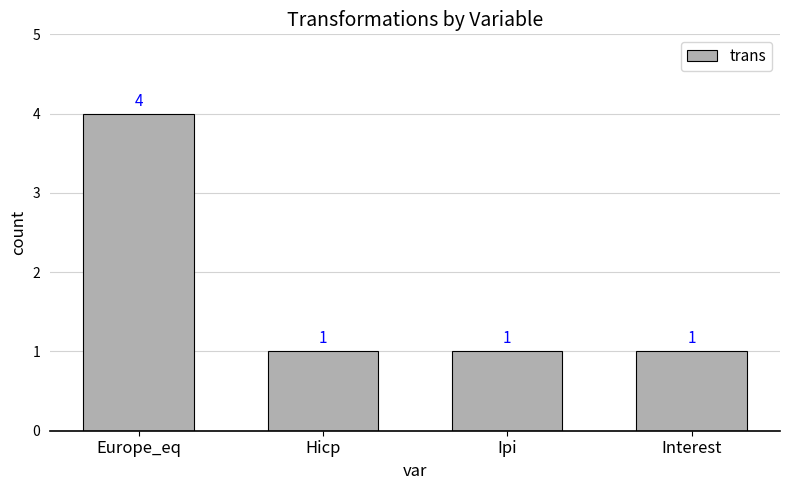

Count the number of categories in the chart.

4